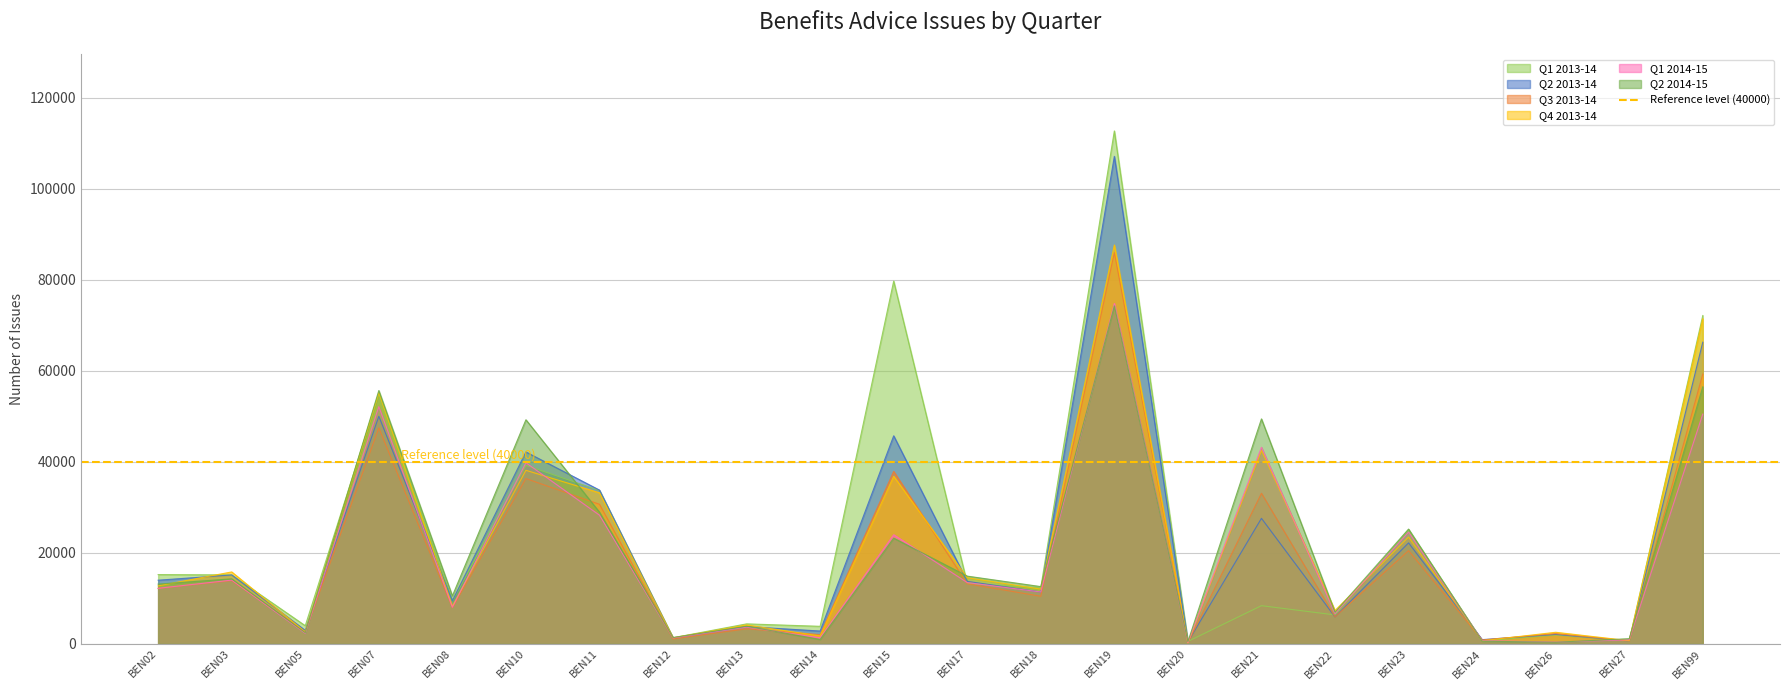

The value of Q2 2013-14 at BEN11 is 9988. True or false?

False